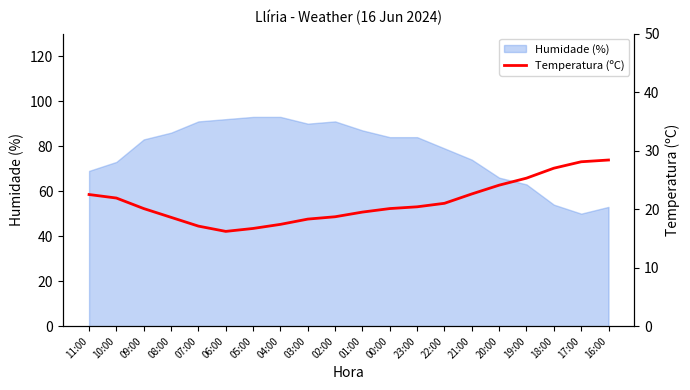

At which category does the data reach its first local valley?

06:00